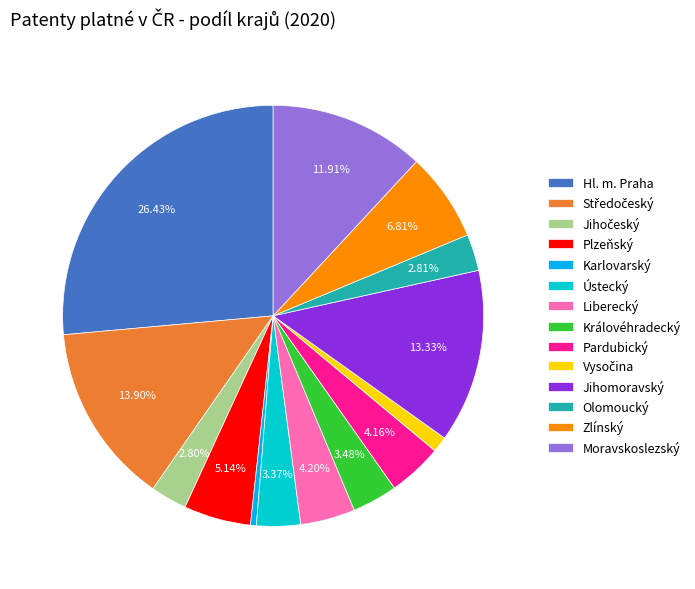

What percentage is the Hl. m. Praha slice, to the nearest percent?

26%